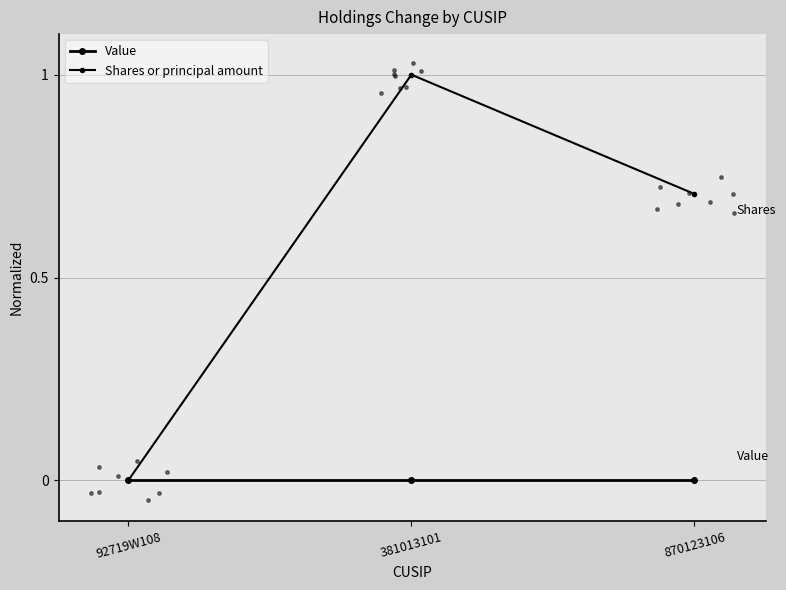

What are all the series names shown in the legend?

Value, Shares or principal amount